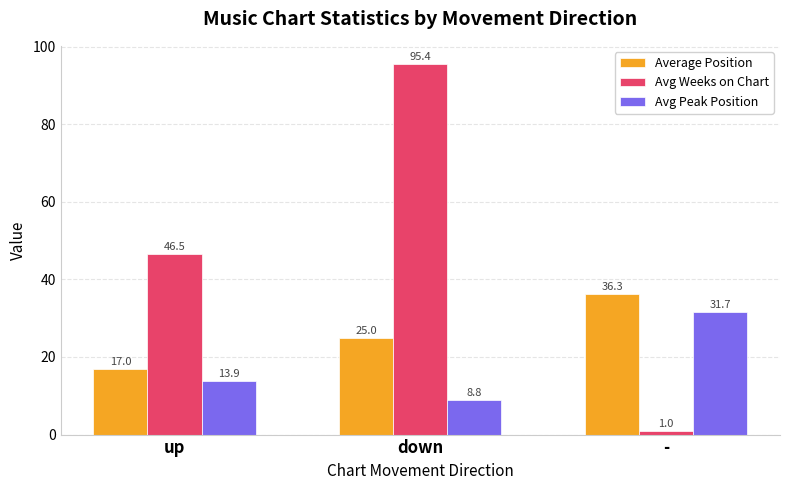

What is the spread (max minus min) of values at up?

32.6